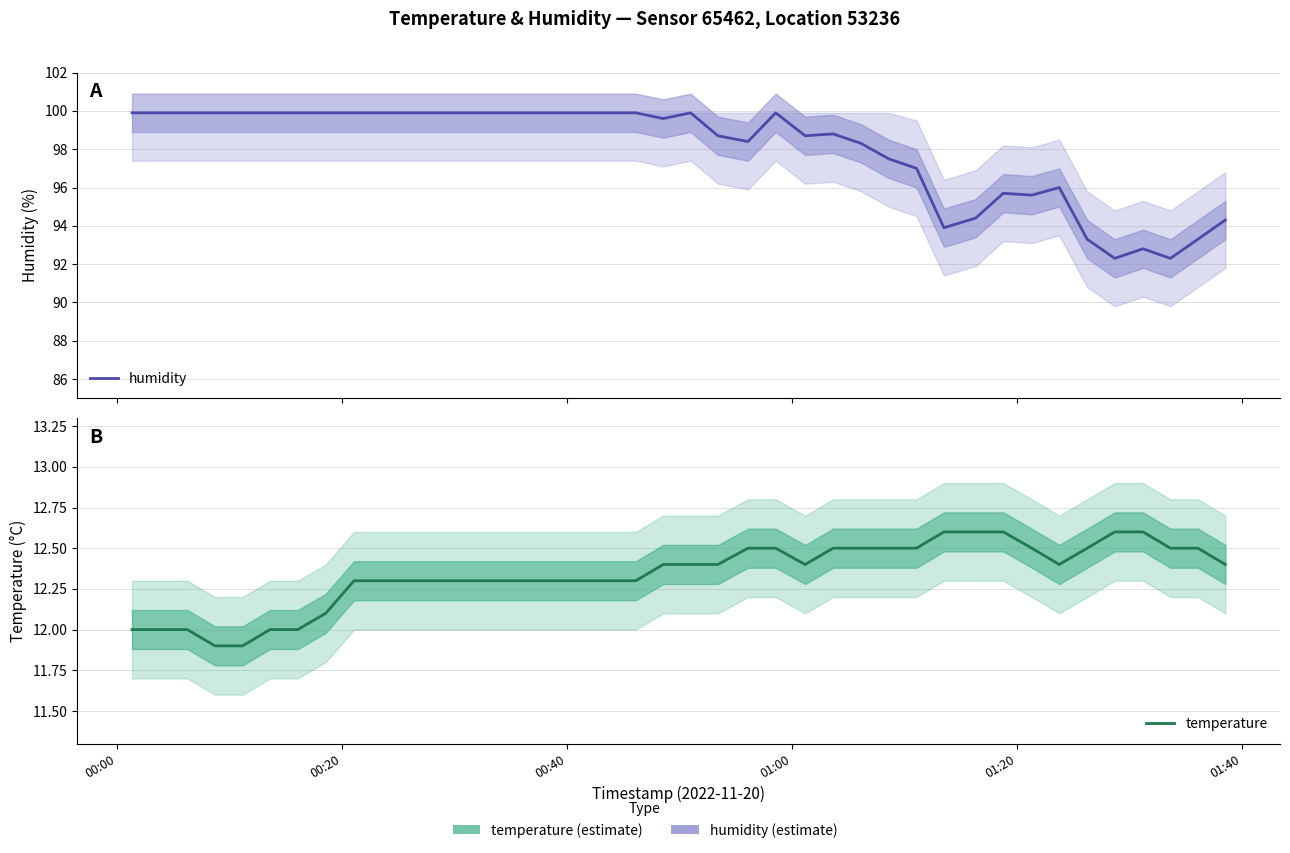

What is the lowest value of the humidity series?

92.3